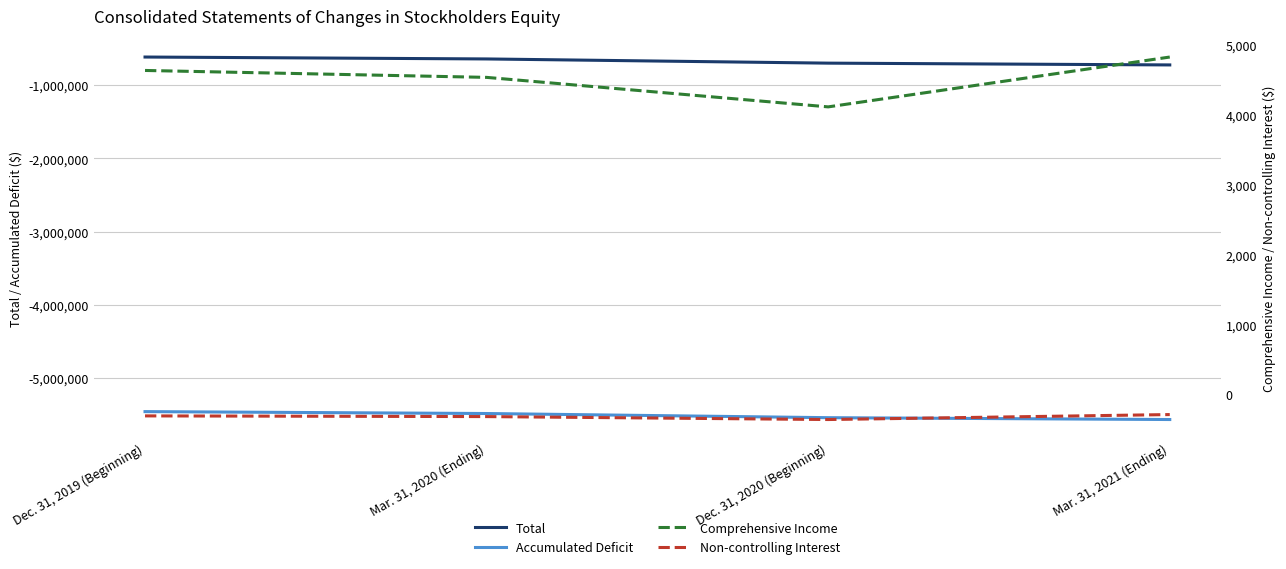

At which label does Total reach its peak?

Dec. 31, 2019 (Beginning)